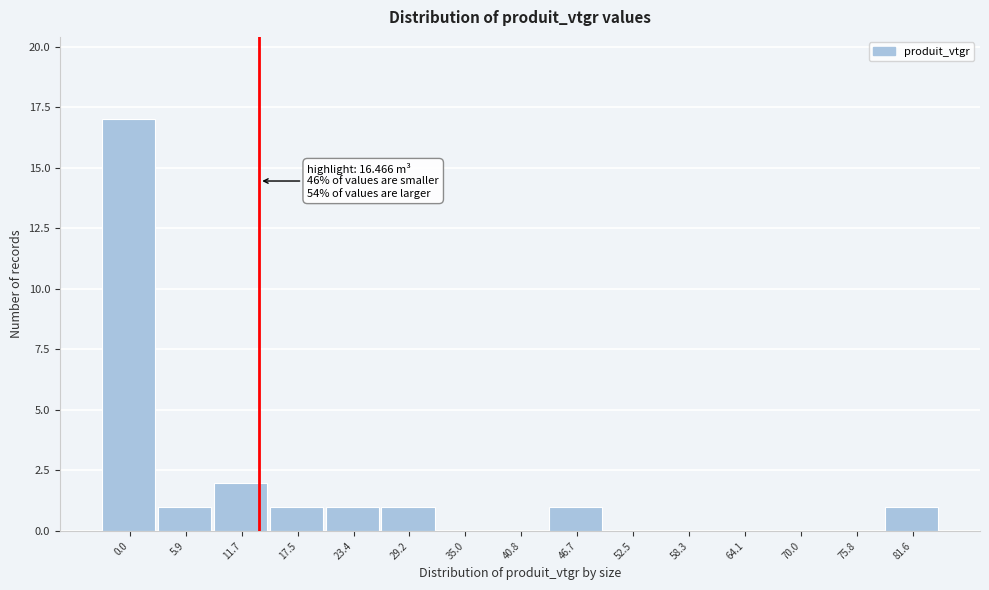

Reading left to right, extract all data points from this chart.

0.0=17	5.9=1	11.7=2	17.5=1	23.4=1	29.2=1	35.0=0	40.8=0	46.7=1	52.5=0	58.3=0	64.1=0	70.0=0	75.8=0	81.6=1